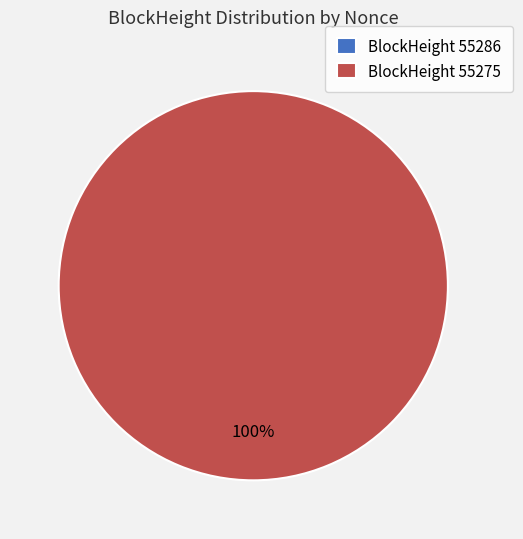

Does 55286 account for over 50% of the chart?

No